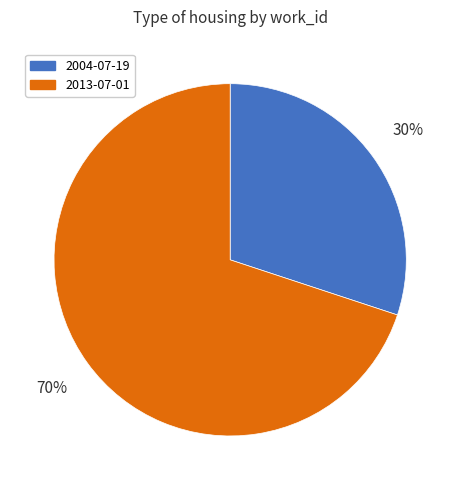

Do 2004-07-19 and 2013-07-01 together represent more than half of the pie?

Yes